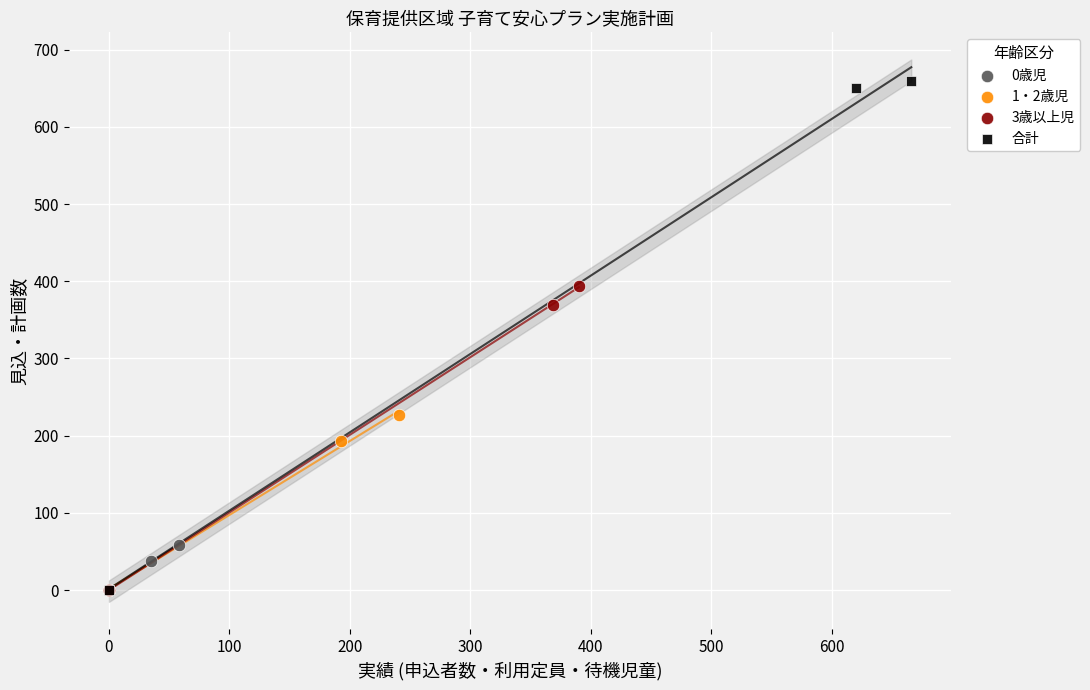

Which series reaches the maximum Y coordinate?

合計